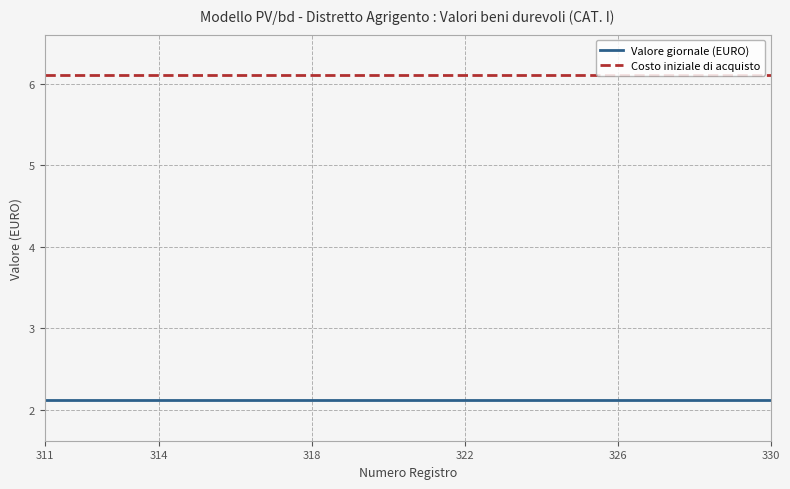

List the series in order of their peak value, lowest first.

Valore giornale (EURO), Costo iniziale di acquisto